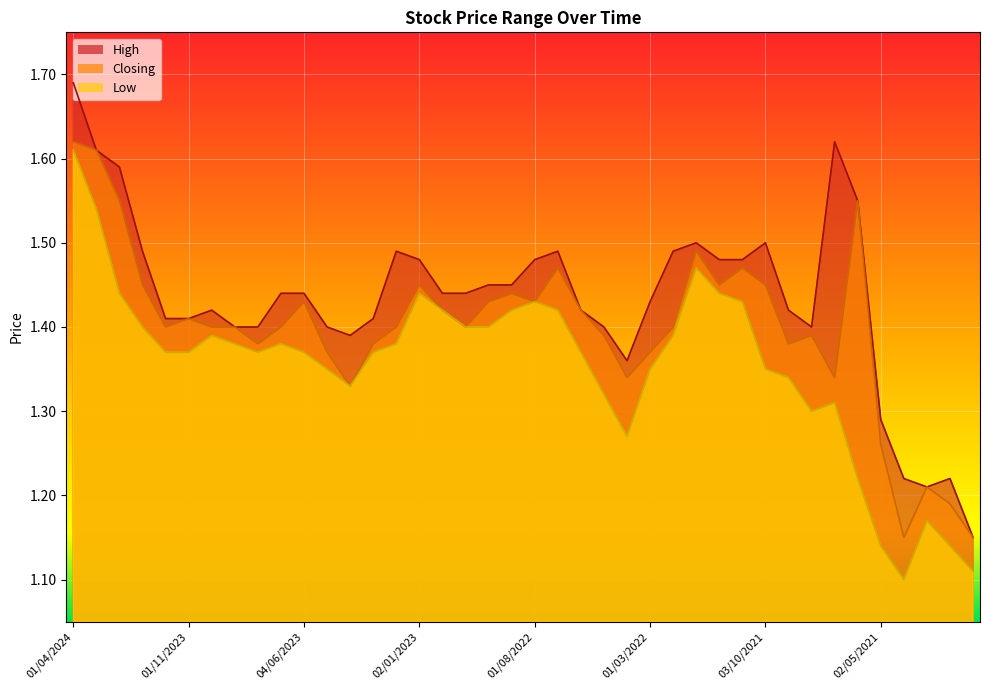

True or false: Closing and High cross at least once.

False